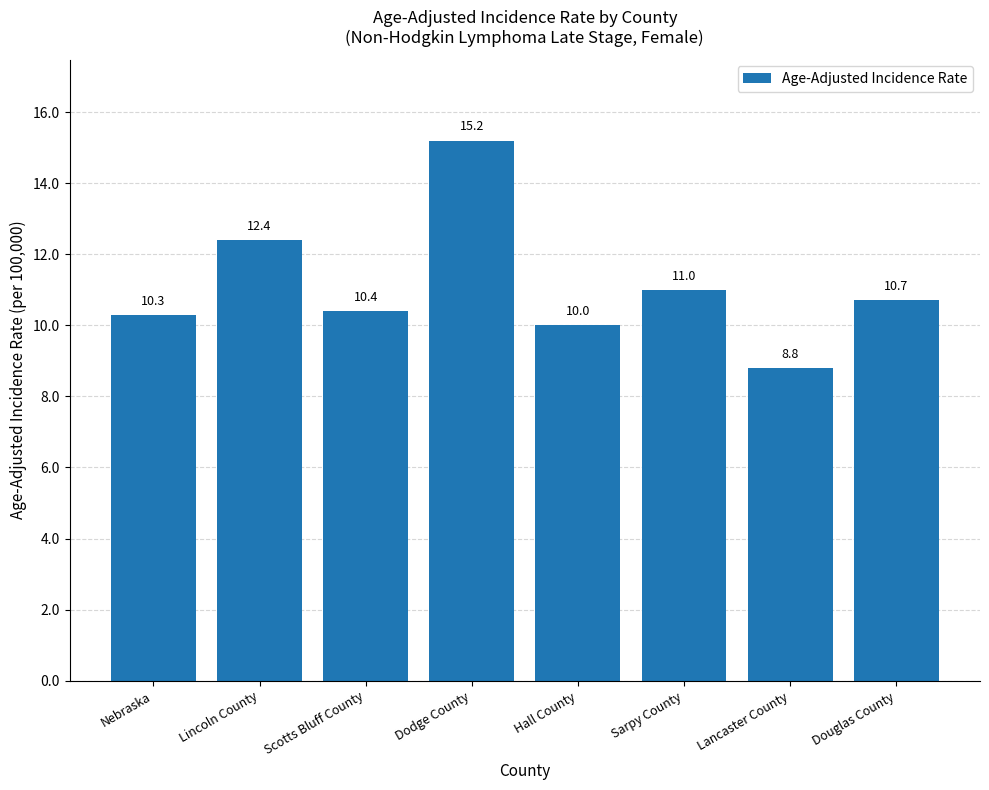

What is the difference between the values at Lincoln County and Douglas County?

1.7